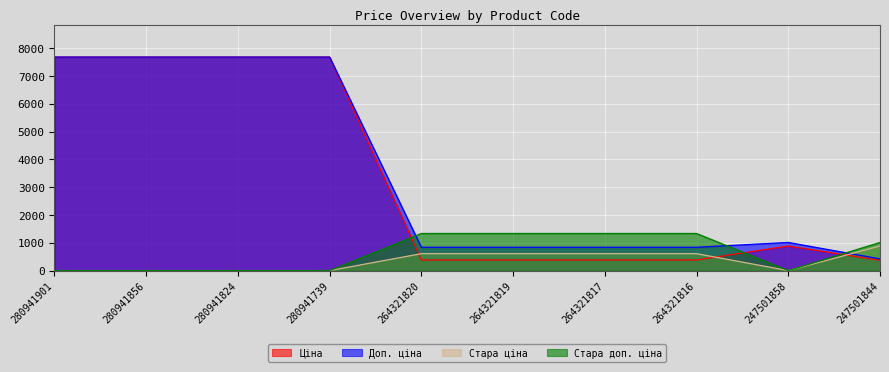

Reading left to right, transcribe all the data shown in this chart.

Ціна: 280941901=7688.0	280941856=7688.0	280941824=7688.0	280941739=7688.0	264321820=382.9	264321819=382.9	264321817=382.9	264321816=382.9	247501858=884.2	247501844=367.6
Доп. ціна: 280941901=7688.0	280941856=7688.0	280941824=7688.0	280941739=7688.0	264321820=840.0	264321819=840.0	264321817=840.0	264321816=840.0	247501858=1013.2	247501844=421.0
Стара ціна: 280941901=0.0	280941856=0.0	280941824=0.0	280941739=0.0	264321820=608.9	264321819=608.9	264321817=608.9	264321816=608.9	247501858=0.0	247501844=884.2
Стара доп. ціна: 280941901=0.0	280941856=0.0	280941824=0.0	280941739=0.0	264321820=1336.0	264321819=1336.0	264321817=1336.0	264321816=1336.0	247501858=0.0	247501844=1013.2